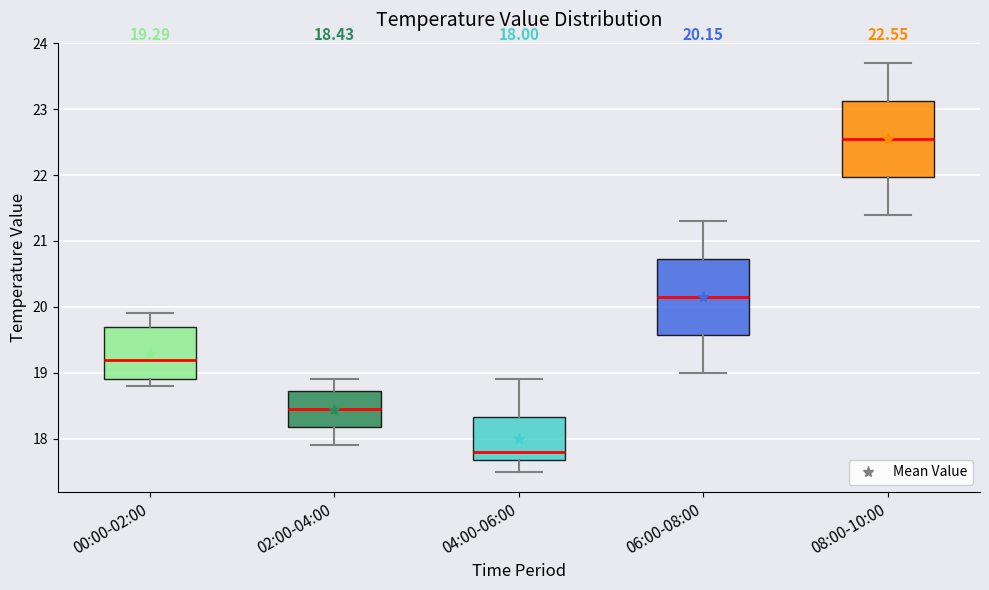

Which box has the highest median line?

08:00-10:00